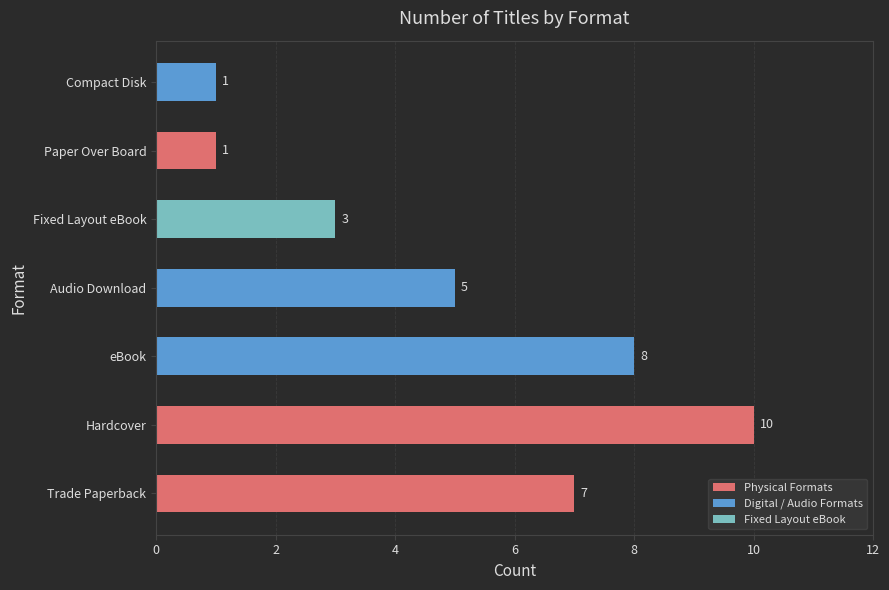

Reading bottom to top, extract all data points from this chart.

7	10	8	5	3	1	1